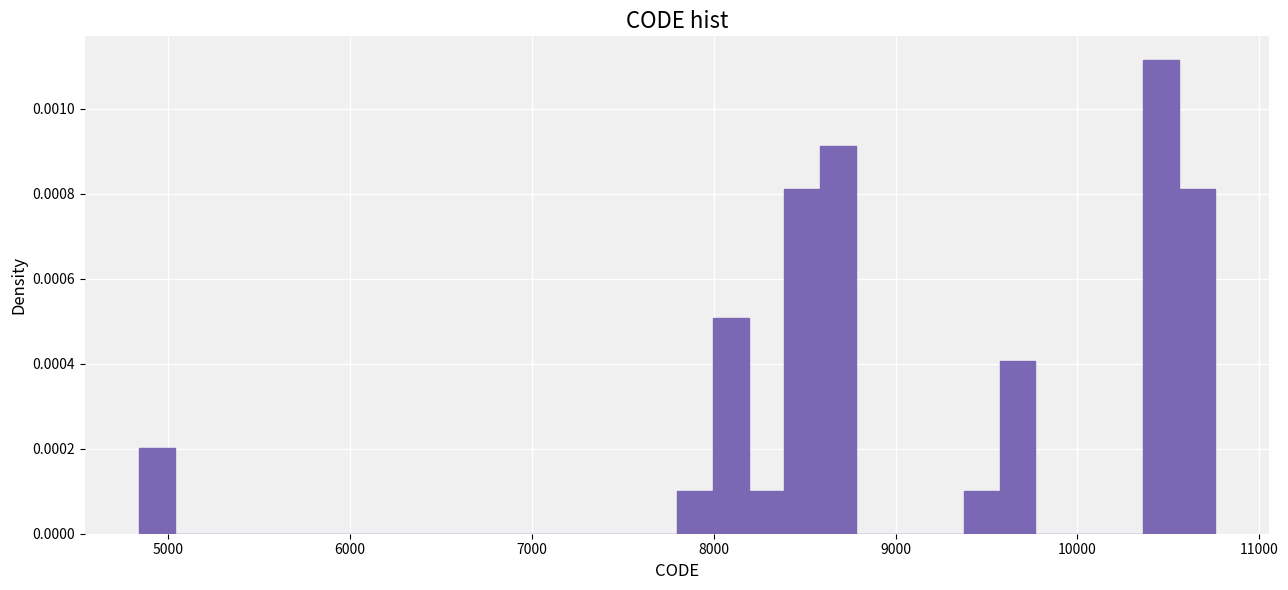

Around what value on the x-axis is the tallest bar? Give the approximate position of its centre, as read against the axis.

10500